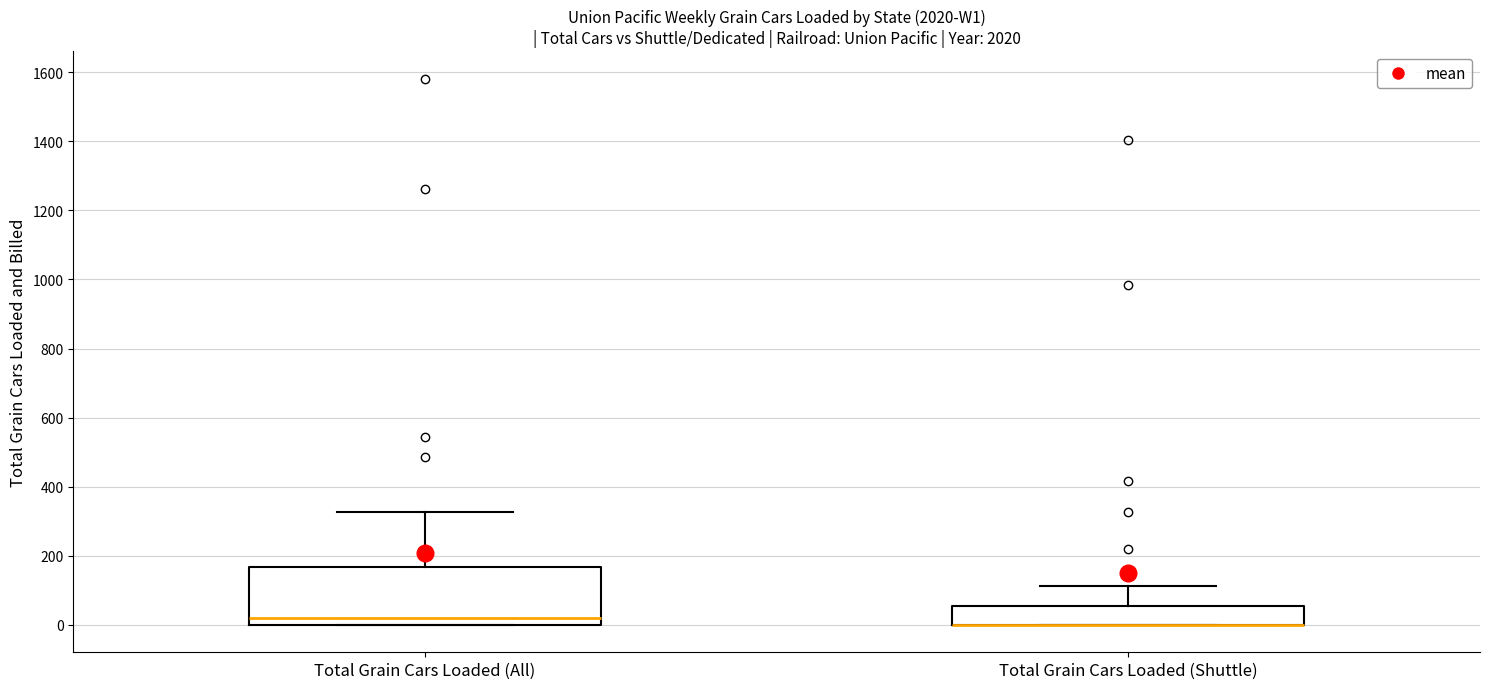

Which box is the tallest, from its lower edge to its upper edge?

Total Grain Cars Loaded (All)